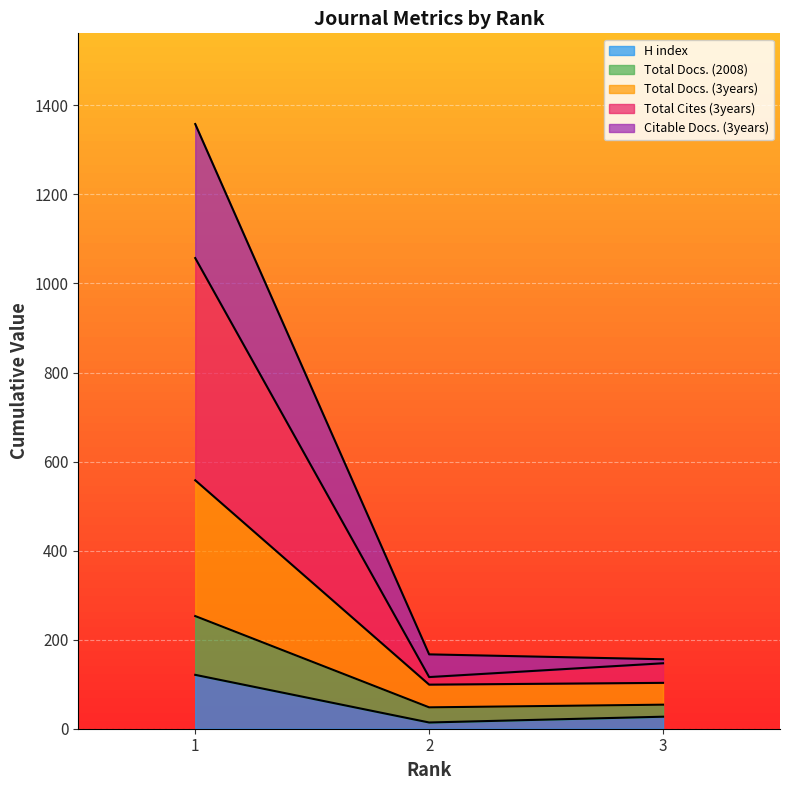

What is the greatest value displayed?

1358